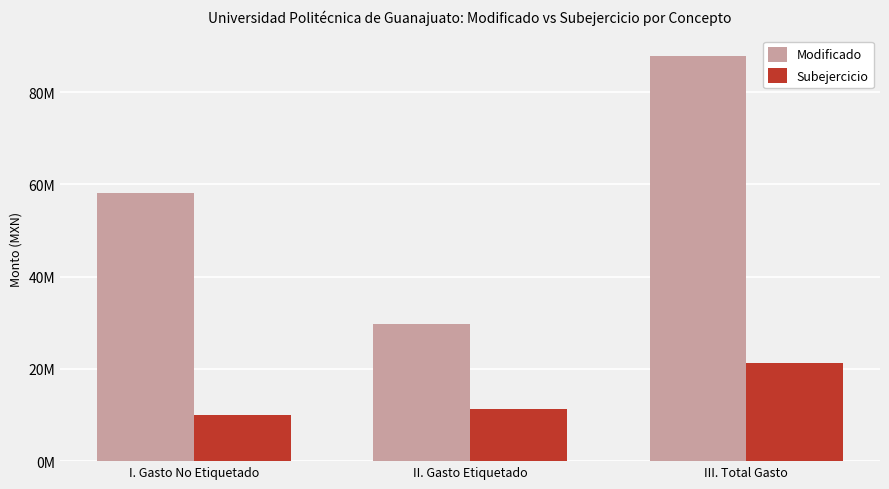

What is the value of the Modificado bar at the 1st from the left?

58145354.2